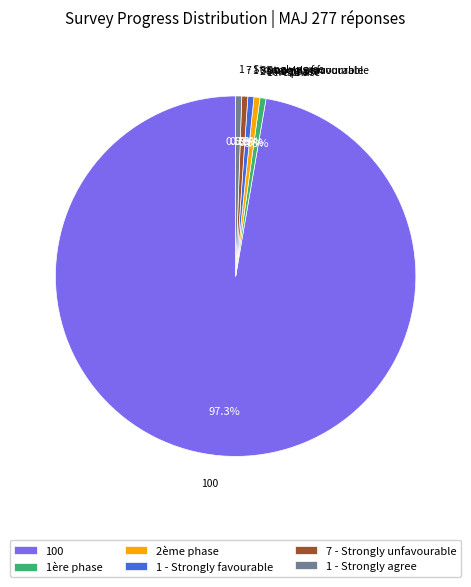

What portion of the pie excludes 2ème phase?

99.5%